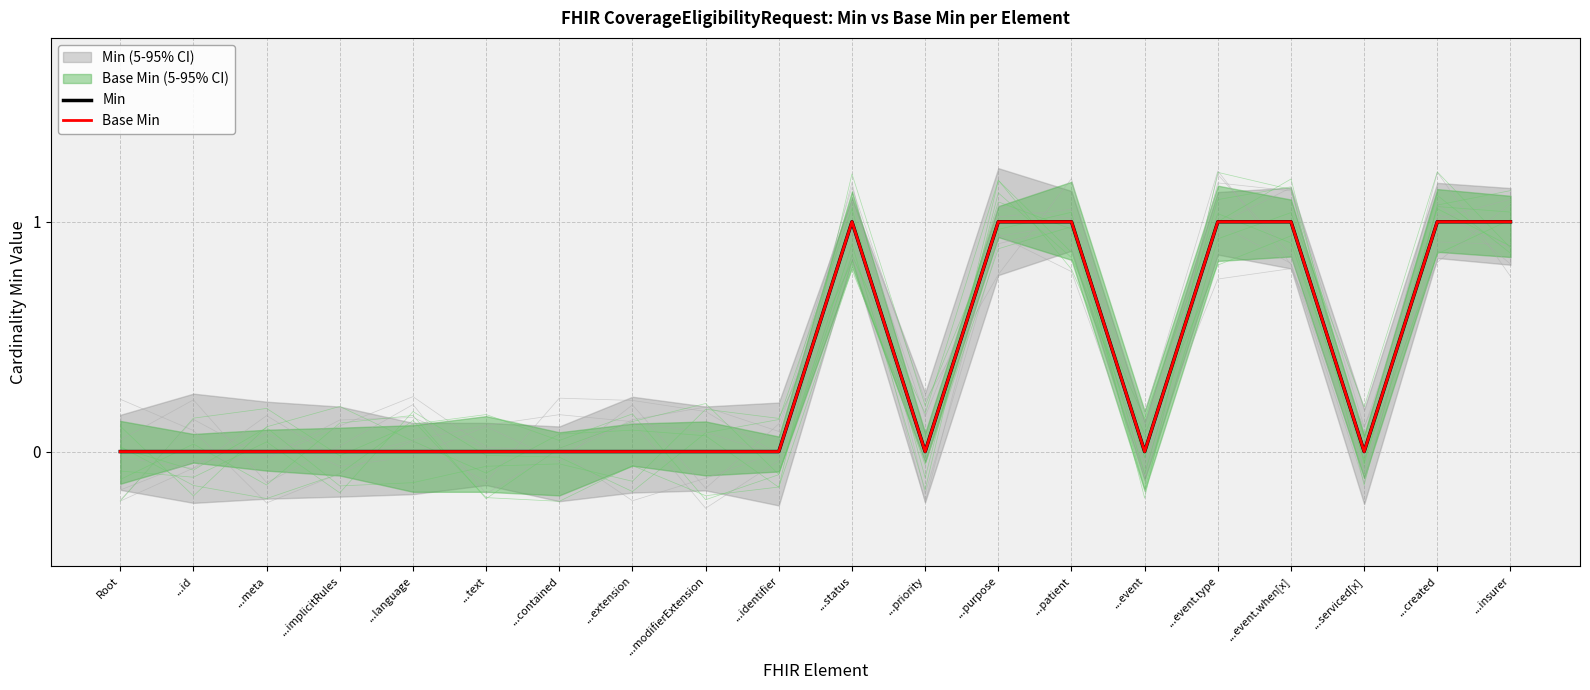

What is the sum of all Base Min values?

7